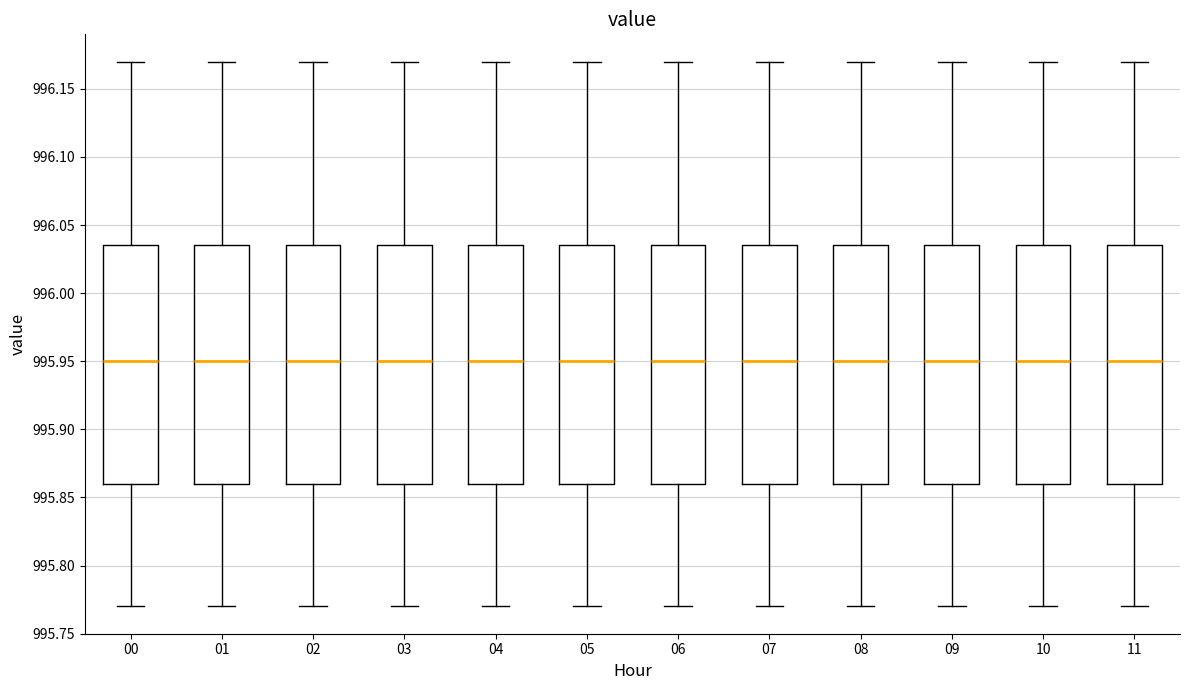

Reading left to right, read every box against the y-axis: the position of its median line, the range the box covers, and the ends of its whiskers. The values are not printed on the chart, so give them approximately, as read against the axis.

00: median 995.950, box 995.860 to 996.035, whiskers 995.770 to 996.170
01: median 995.950, box 995.860 to 996.035, whiskers 995.770 to 996.170
02: median 995.950, box 995.860 to 996.035, whiskers 995.770 to 996.170
03: median 995.950, box 995.860 to 996.035, whiskers 995.770 to 996.170
04: median 995.950, box 995.860 to 996.035, whiskers 995.770 to 996.170
05: median 995.950, box 995.860 to 996.035, whiskers 995.770 to 996.170
06: median 995.950, box 995.860 to 996.035, whiskers 995.770 to 996.170
07: median 995.950, box 995.860 to 996.035, whiskers 995.770 to 996.170
08: median 995.950, box 995.860 to 996.035, whiskers 995.770 to 996.170
09: median 995.950, box 995.860 to 996.035, whiskers 995.770 to 996.170
10: median 995.950, box 995.860 to 996.035, whiskers 995.770 to 996.170
11: median 995.950, box 995.860 to 996.035, whiskers 995.770 to 996.170